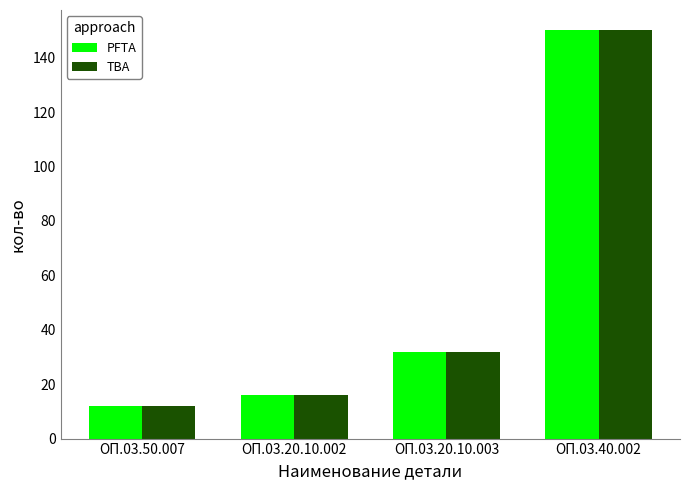

What is the approximate value of TBA at ОП.03.20.10.003, to the nearest 5?

30